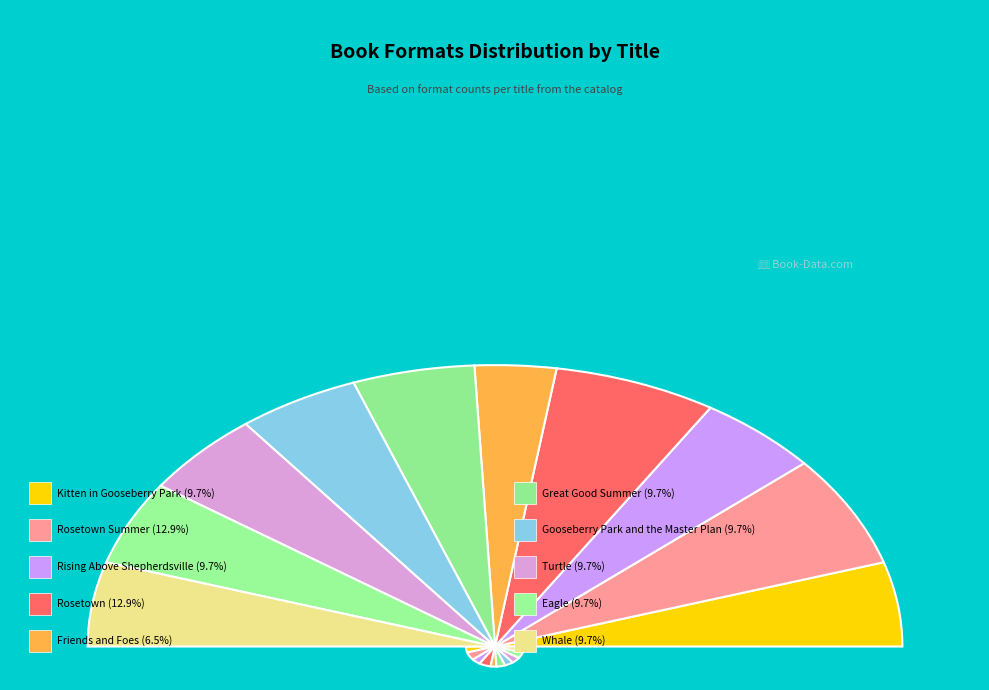

Combined, what portion of the pie is Eagle and Friends and Foes?

16.1%